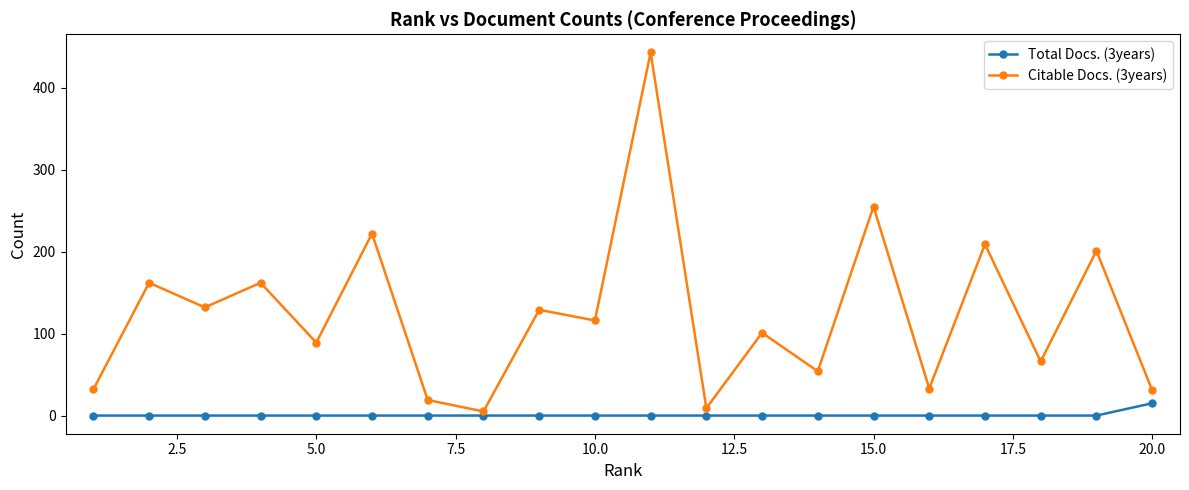

What is the maximum value shown in the chart?

443